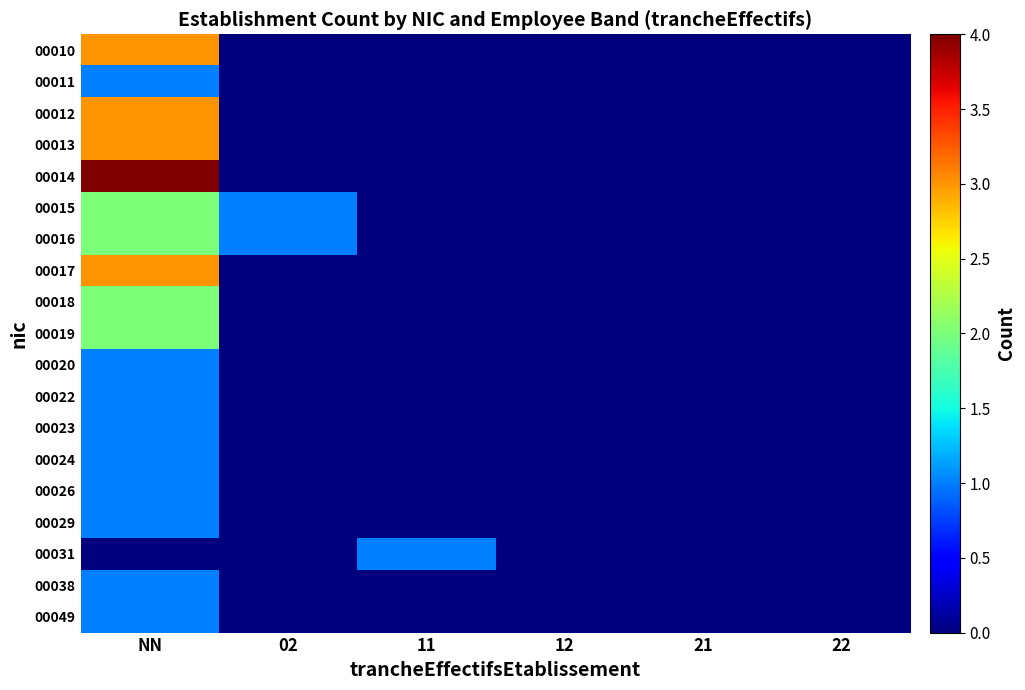

Reading left to right, what are all the values shown in this chart?

00010: NN=3	02=0	11=0	12=0	21=0	22=0
00011: NN=1	02=0	11=0	12=0	21=0	22=0
00012: NN=3	02=0	11=0	12=0	21=0	22=0
00013: NN=3	02=0	11=0	12=0	21=0	22=0
00014: NN=4	02=0	11=0	12=0	21=0	22=0
00015: NN=2	02=1	11=0	12=0	21=0	22=0
00016: NN=2	02=1	11=0	12=0	21=0	22=0
00017: NN=3	02=0	11=0	12=0	21=0	22=0
00018: NN=2	02=0	11=0	12=0	21=0	22=0
00019: NN=2	02=0	11=0	12=0	21=0	22=0
00020: NN=1	02=0	11=0	12=0	21=0	22=0
00022: NN=1	02=0	11=0	12=0	21=0	22=0
00023: NN=1	02=0	11=0	12=0	21=0	22=0
00024: NN=1	02=0	11=0	12=0	21=0	22=0
00026: NN=1	02=0	11=0	12=0	21=0	22=0
00029: NN=1	02=0	11=0	12=0	21=0	22=0
00031: NN=0	02=0	11=1	12=0	21=0	22=0
00038: NN=1	02=0	11=0	12=0	21=0	22=0
00049: NN=1	02=0	11=0	12=0	21=0	22=0